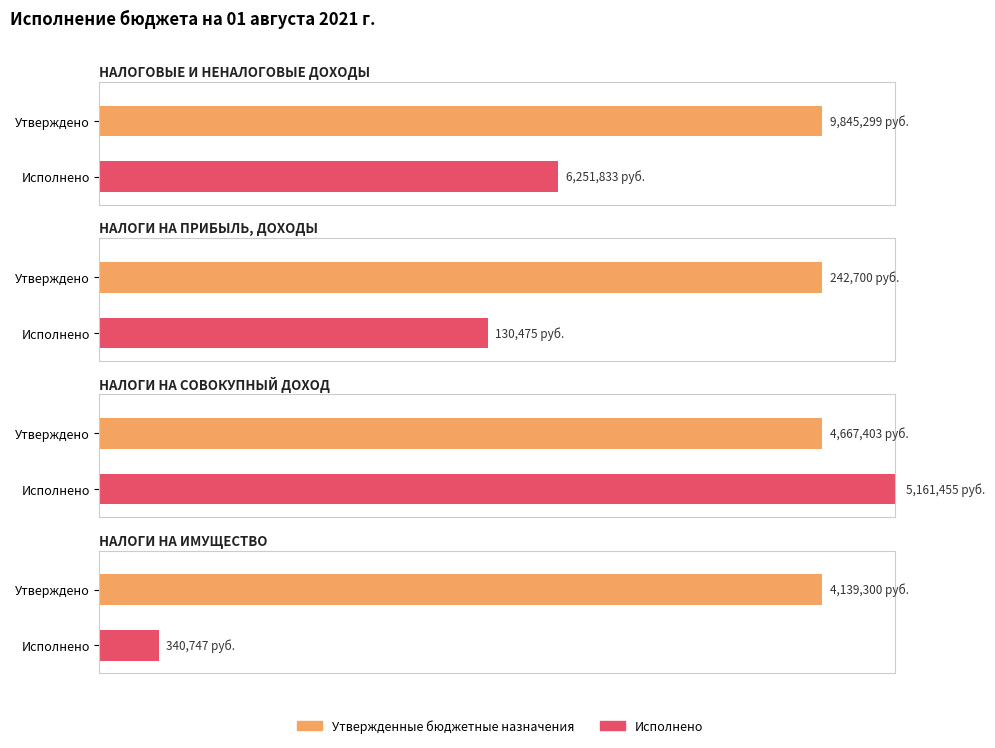

Reading left to right, extract all data points from this chart.

Утвержденные бюджетные назначения: НАЛОГОВЫЕ И НЕНАЛОГОВЫЕ ДОХОДЫ=9845299.3	НАЛОГИ НА ПРИБЫЛЬ, ДОХОДЫ=242700.0	НАЛОГИ НА СОВОКУПНЫЙ ДОХОД=4667403.3	НАЛОГИ НА ИМУЩЕСТВО=4139300.0
Исполнено: НАЛОГОВЫЕ И НЕНАЛОГОВЫЕ ДОХОДЫ=6251833.4	НАЛОГИ НА ПРИБЫЛЬ, ДОХОДЫ=130475.0	НАЛОГИ НА СОВОКУПНЫЙ ДОХОД=5161455.4	НАЛОГИ НА ИМУЩЕСТВО=340746.8